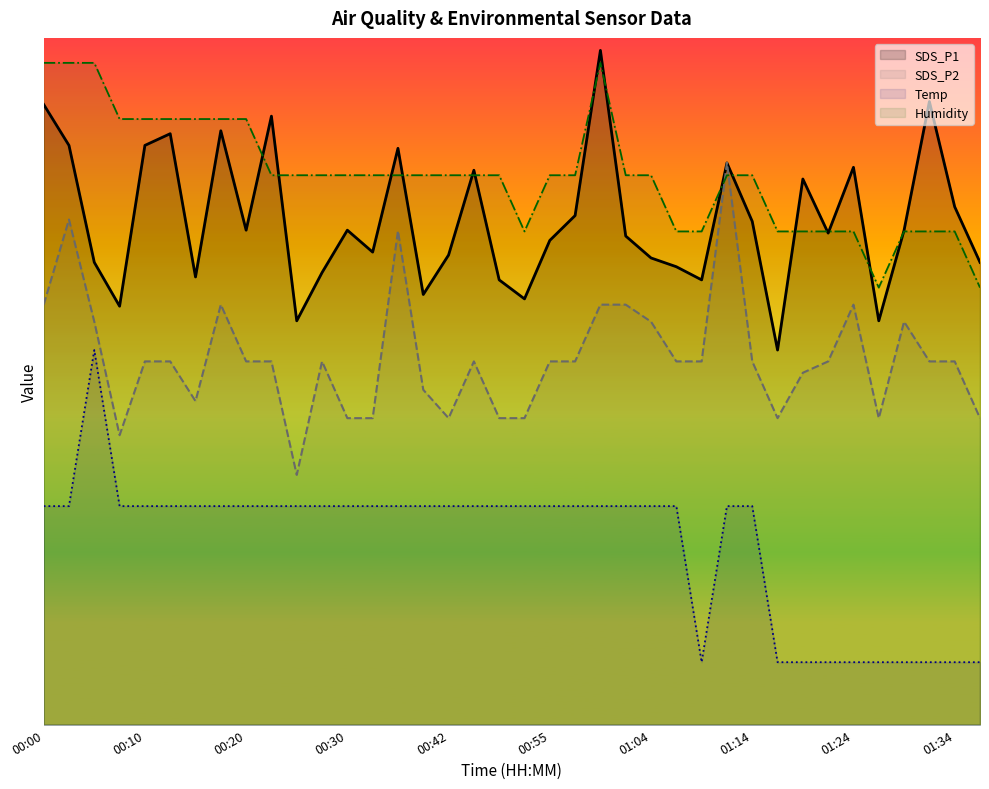

True or false: SDS_P2 has more than 1 points higher than both neighbors.

True